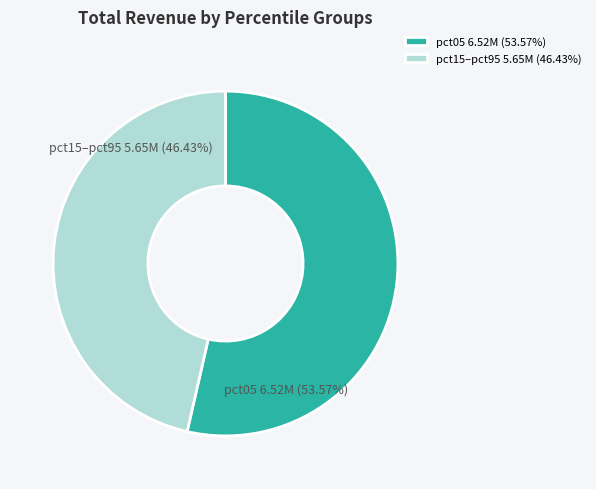

Combined, do pct15–pct95 5.65M (46.43%) and pct05 6.52M (53.57%) account for over 50%?

Yes